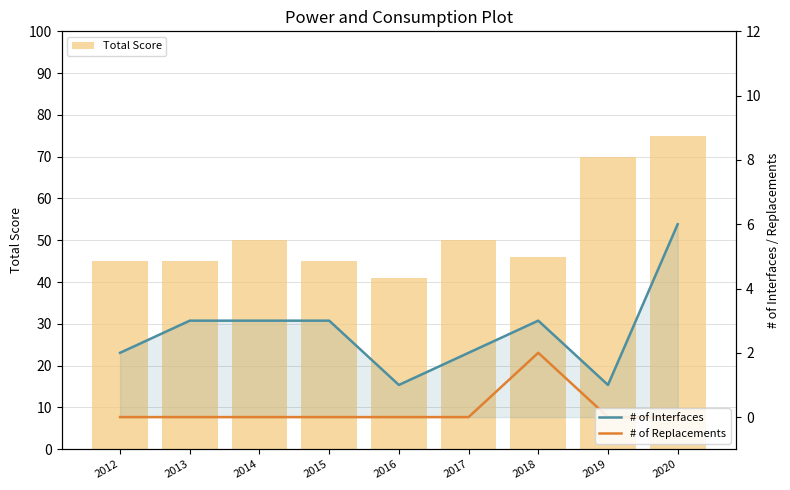

What is the total value across all series at 2018?

51